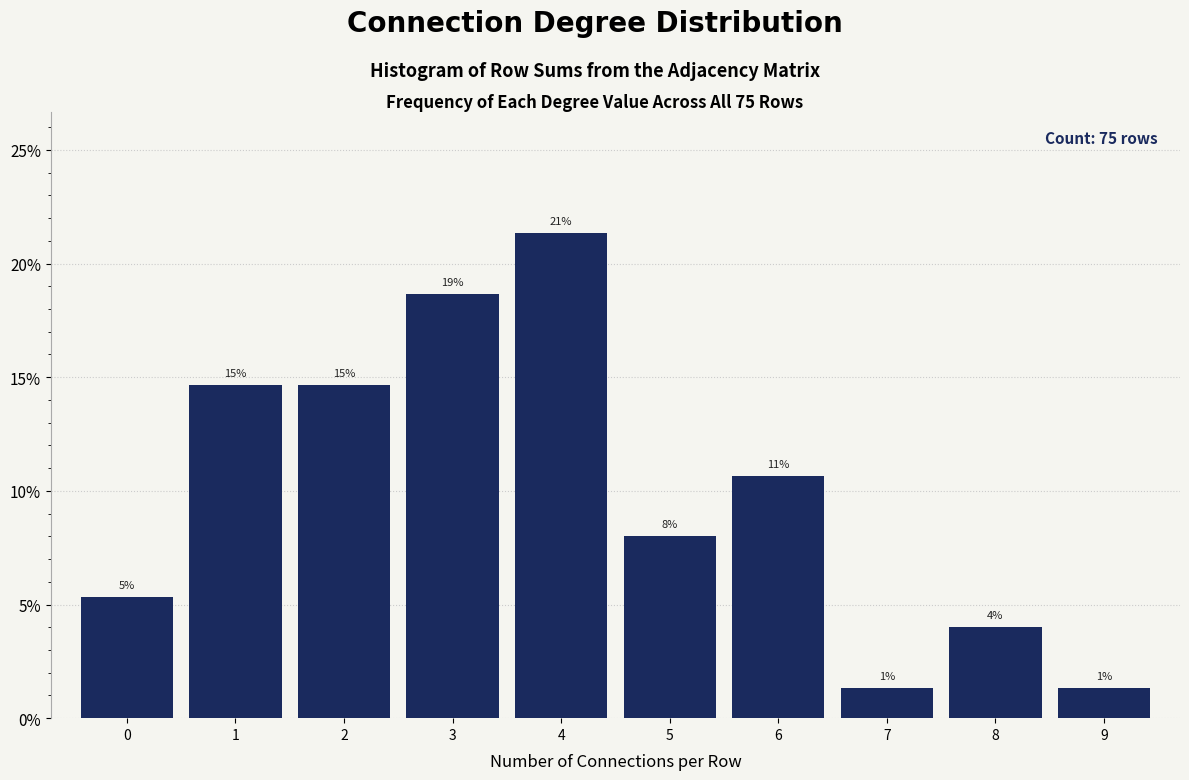

Are the bars horizontal?

No